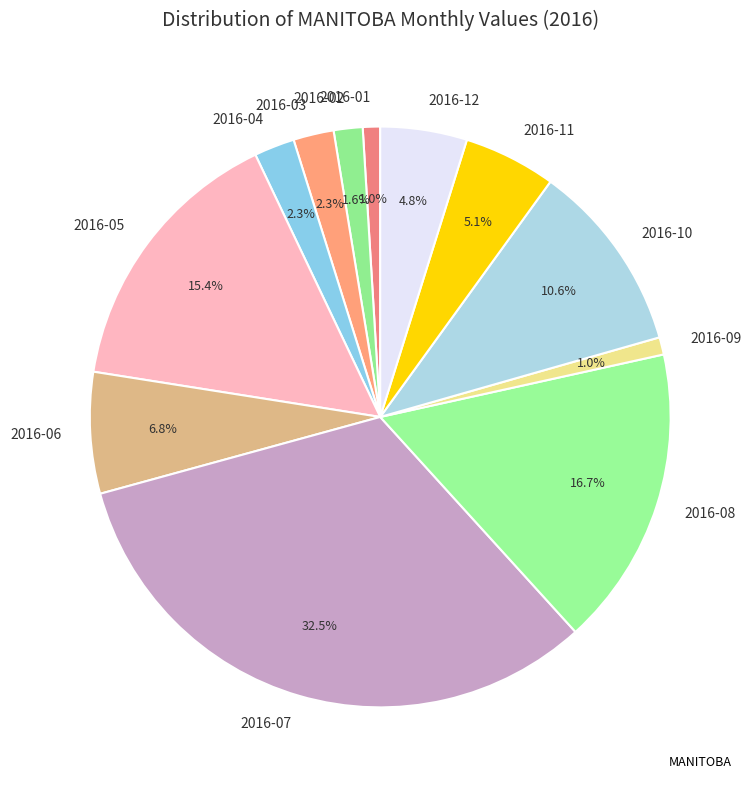

The 2016-01 slice represents 11% of the pie. True or false?

False